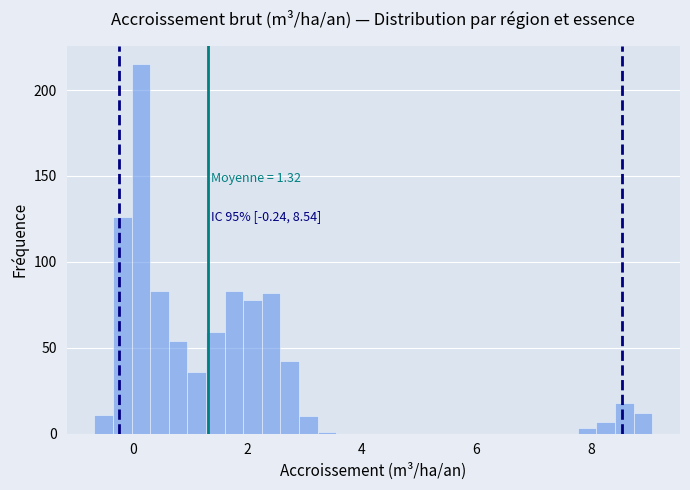

Read against the x-axis, roughly where is the centre of the tallest bar?

0.2